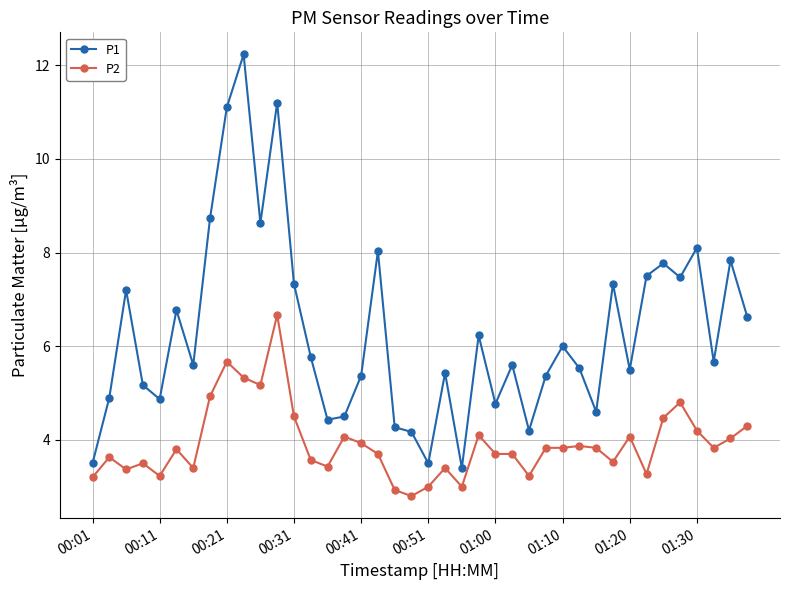

Which series has the largest range (max minus min)?

P1